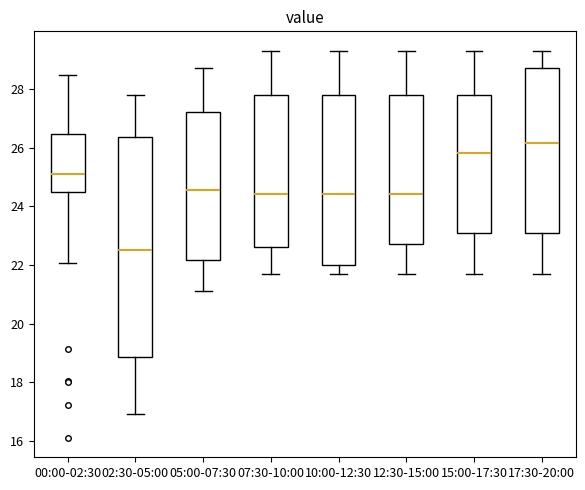

Reading left to right, read every box against the y-axis: the position of its median line, the range the box covers, and the ends of its whiskers. The values are not printed on the chart, so give them approximately, as read against the axis.

00:00-02:30: median 25.2, box 24.4 to 26.4, whiskers 22.0 to 28.4
02:30-05:00: median 22.6, box 18.8 to 26.4, whiskers 17.0 to 27.8
05:00-07:30: median 24.6, box 22.2 to 27.2, whiskers 21.2 to 28.8
07:30-10:00: median 24.4, box 22.6 to 27.8, whiskers 21.8 to 29.4
10:00-12:30: median 24.4, box 22.0 to 27.8, whiskers 21.8 to 29.4
12:30-15:00: median 24.4, box 22.8 to 27.8, whiskers 21.8 to 29.4
15:00-17:30: median 25.8, box 23.0 to 27.8, whiskers 21.8 to 29.4
17:30-20:00: median 26.2, box 23.0 to 28.8, whiskers 21.8 to 29.4